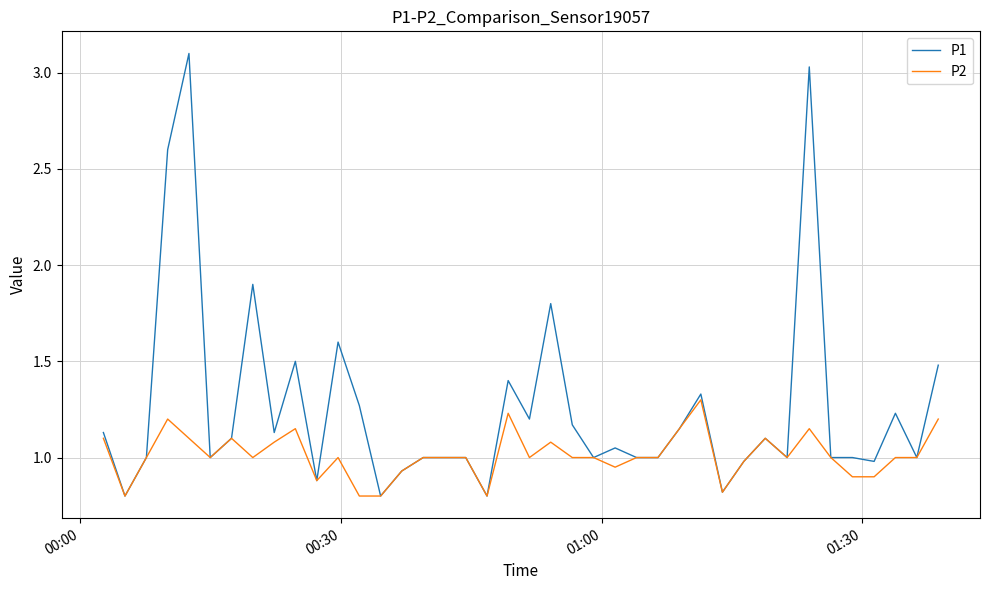

List the series in order of their peak value, highest first.

P1, P2